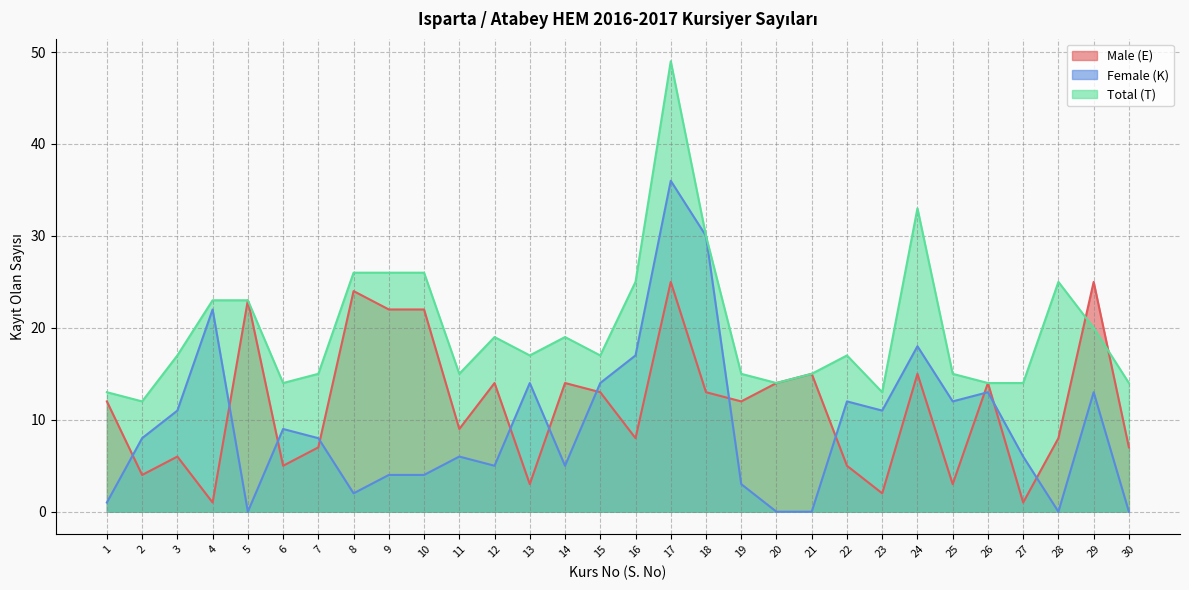

What is the difference between the highest and lowest values at 7?

8